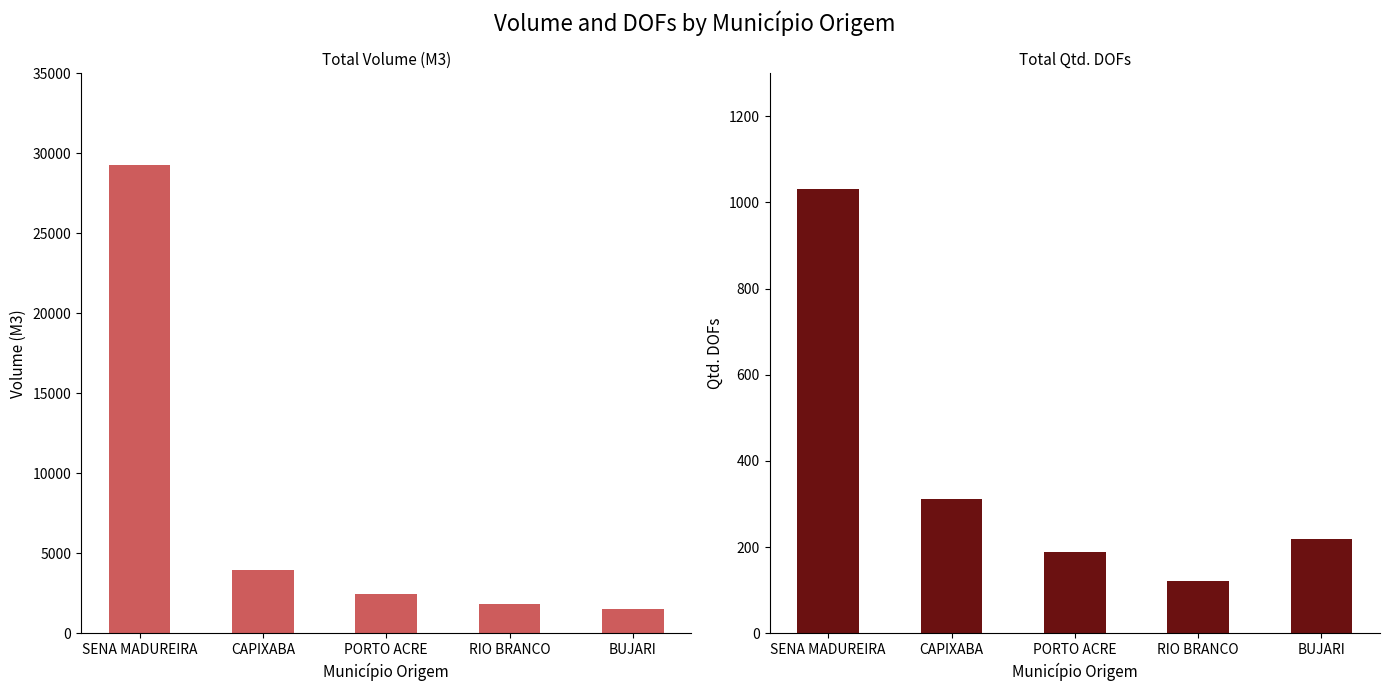

At which label is Qtd. DOFs closest to 576?

CAPIXABA